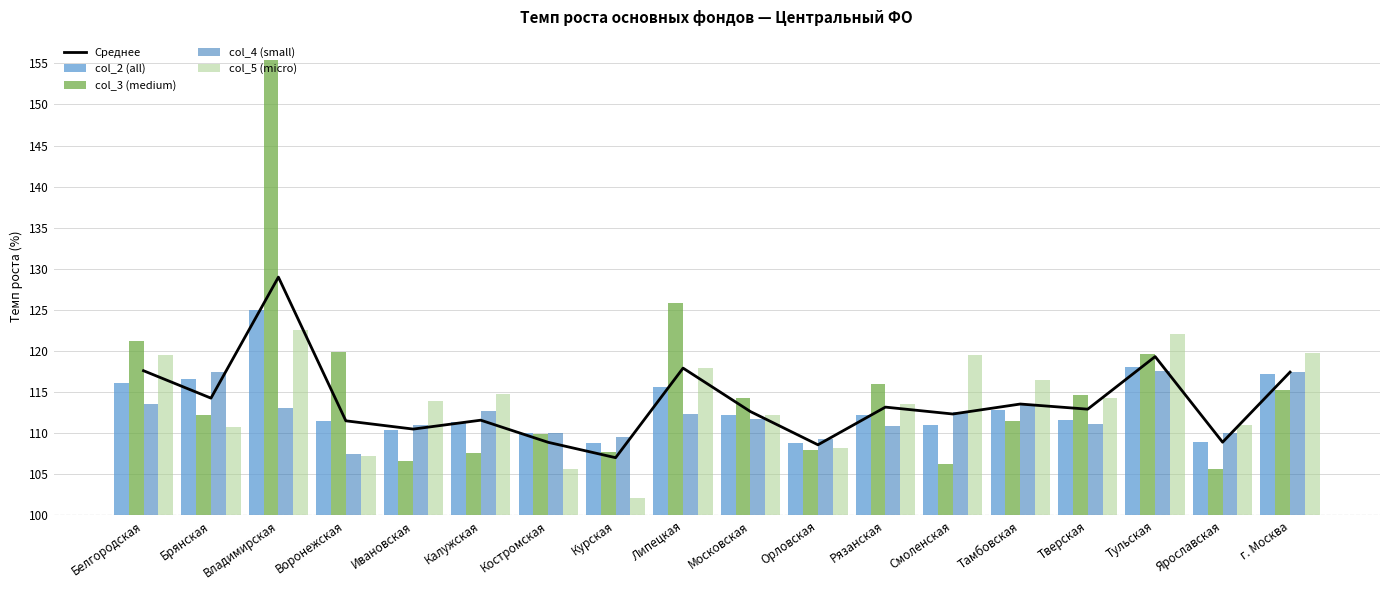

At which category is the sum across all series the highest?

Владимирская